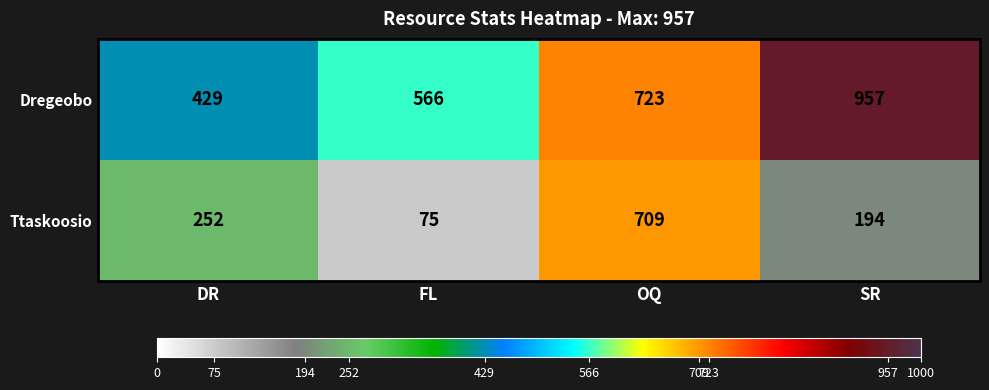

What is the minimum value shown in the chart?

75